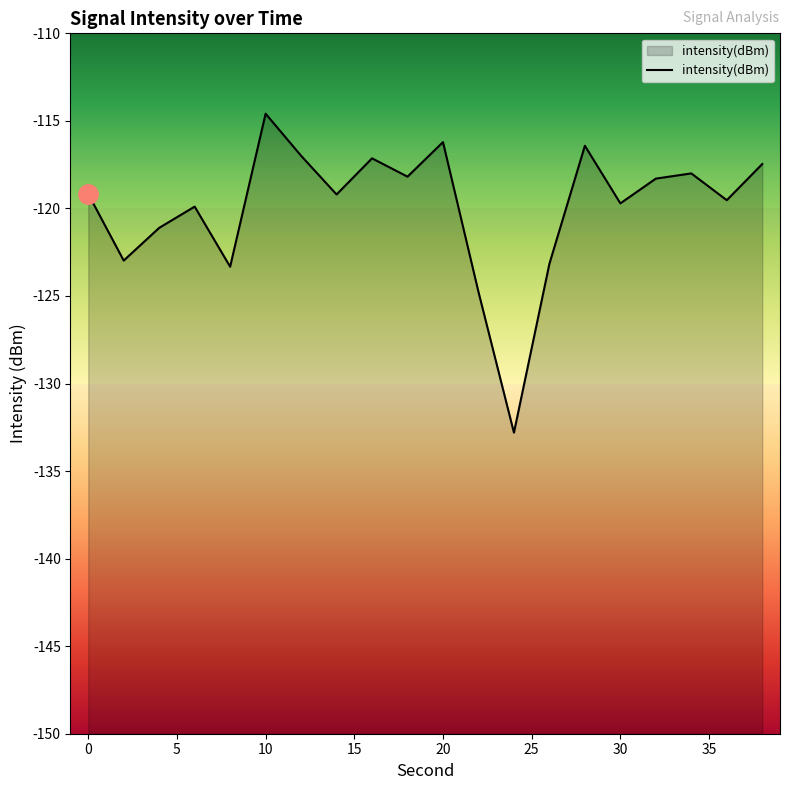

Between 10 and 20, which is larger?

10